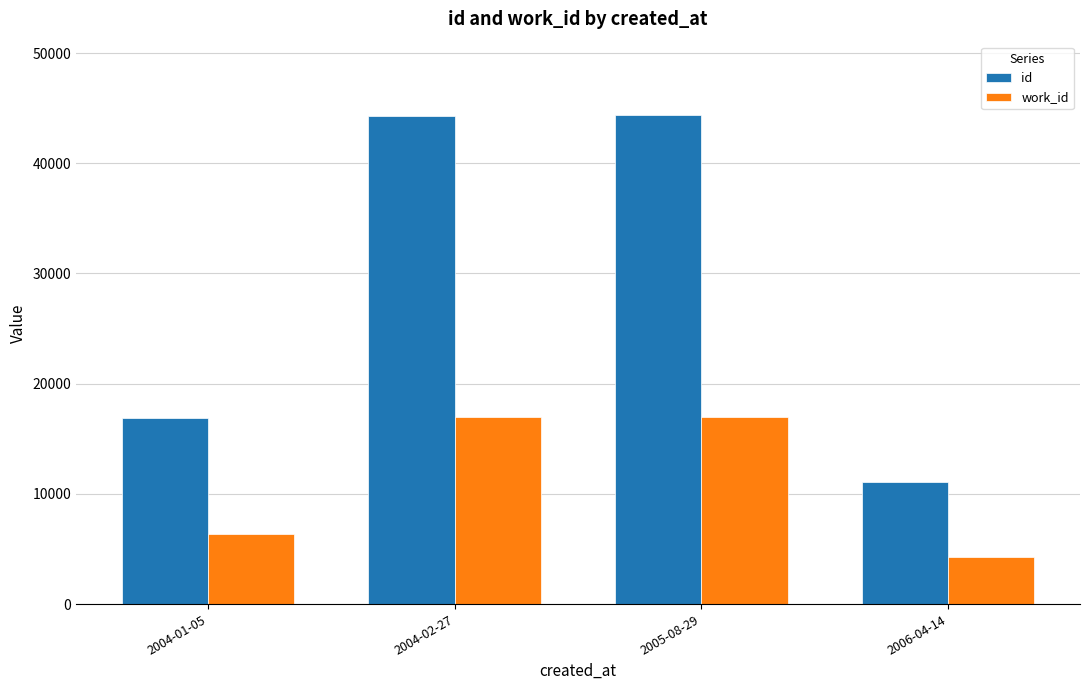

What are all the series names shown in the legend?

id, work_id